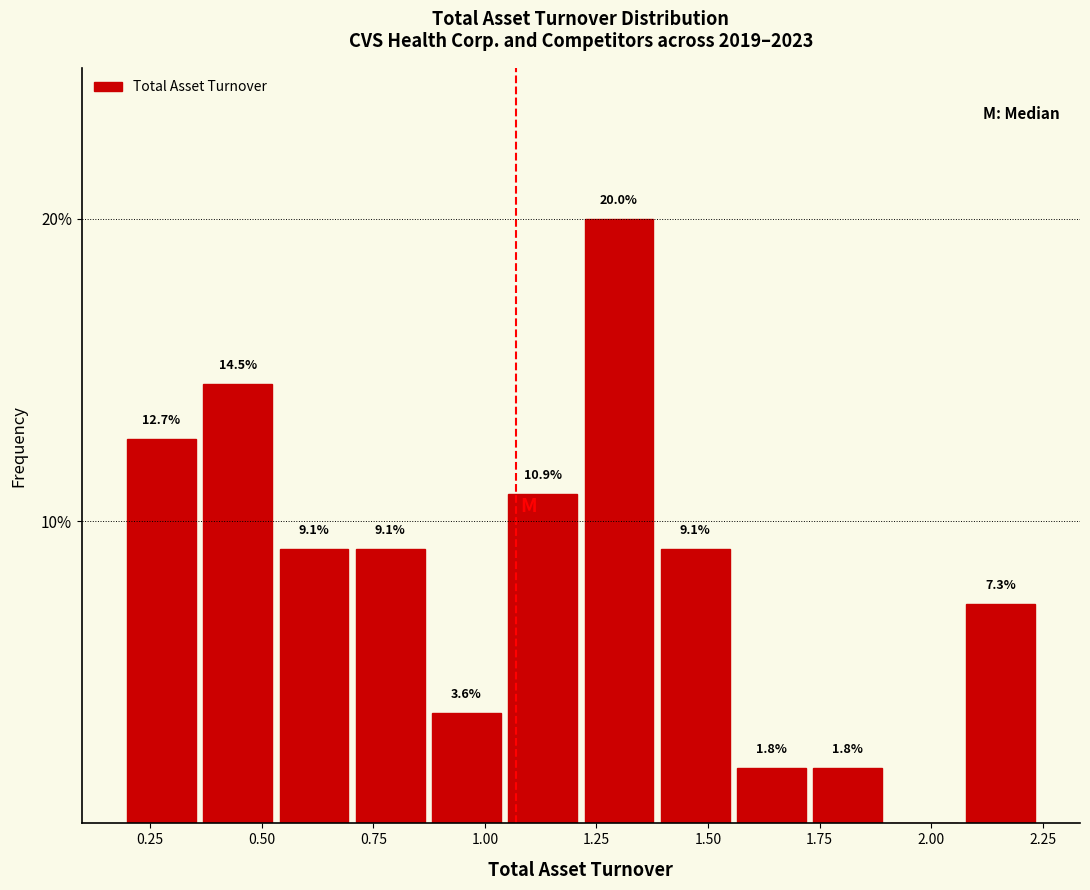

Around what value on the x-axis is the tallest bar? Give the approximate position of its centre, as read against the axis.

1.30